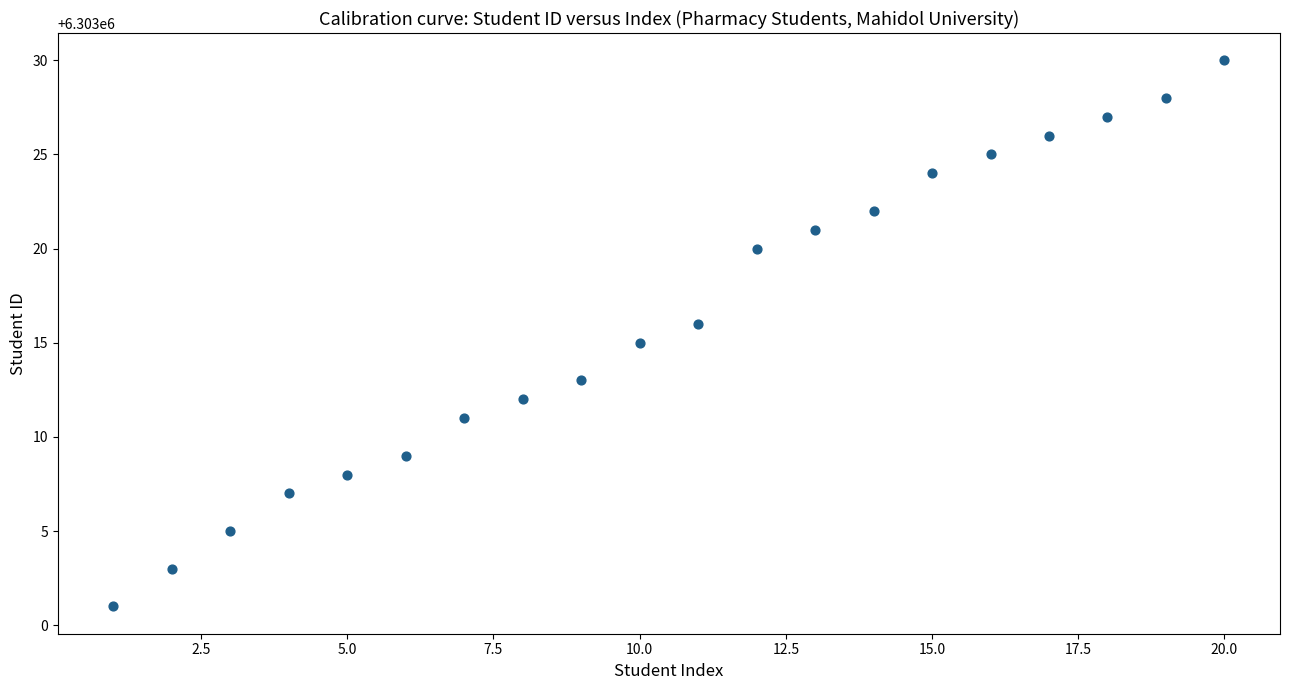

What is the range of Y values (max minus min)?

29